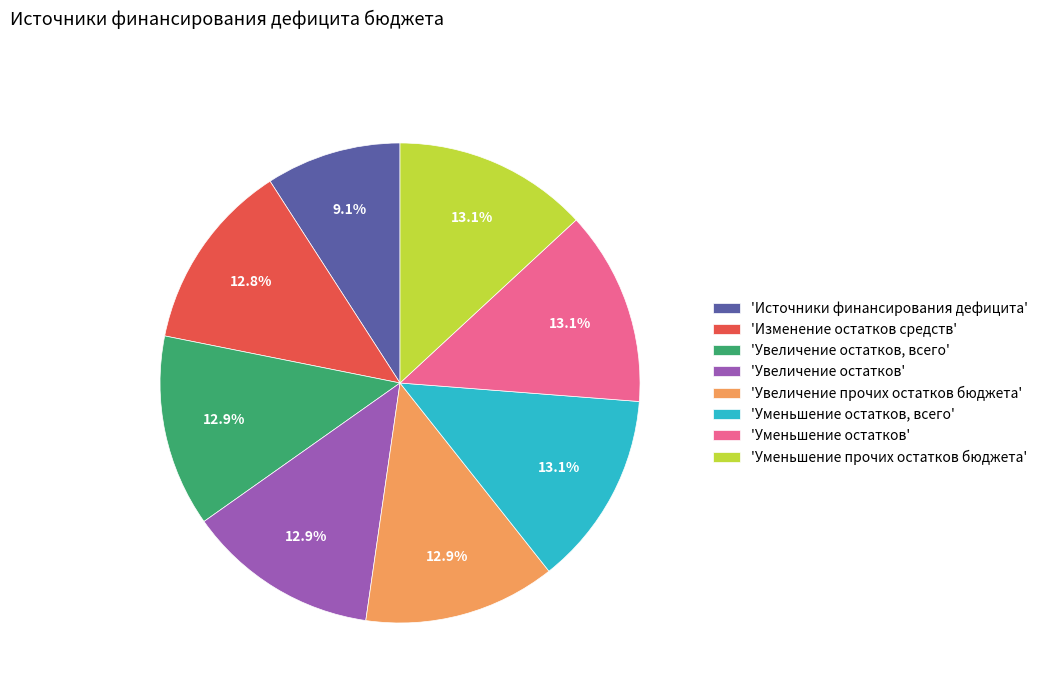

Which slice is the smallest?

'Источники финансирования дефицита'